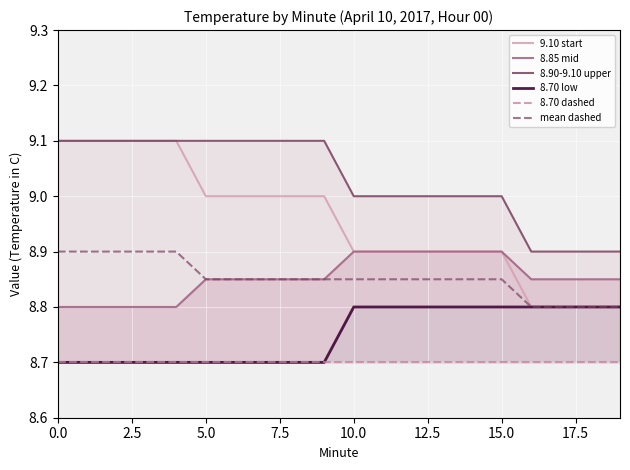

True or false: 8.70 low has a value of 14.2 at 11.

False